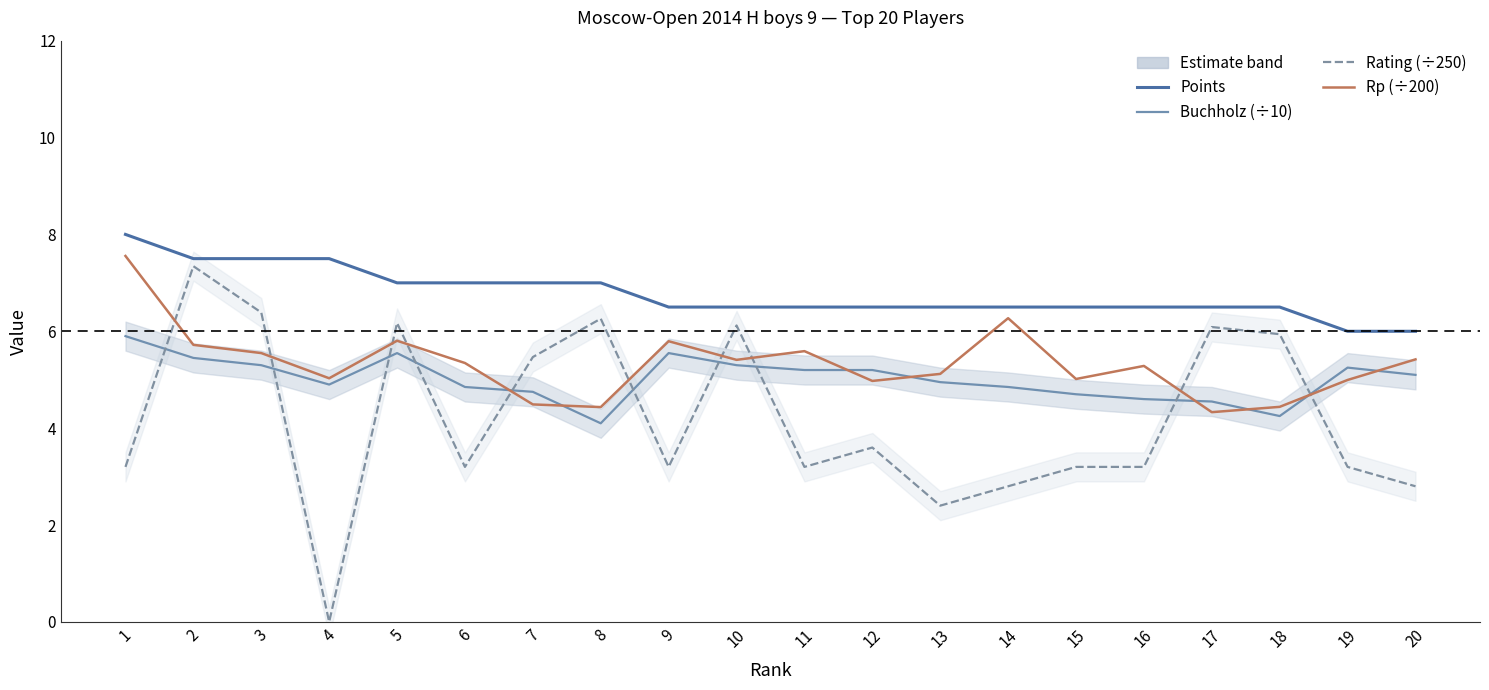

Which series has the widest spread of values?

Rating (÷250)